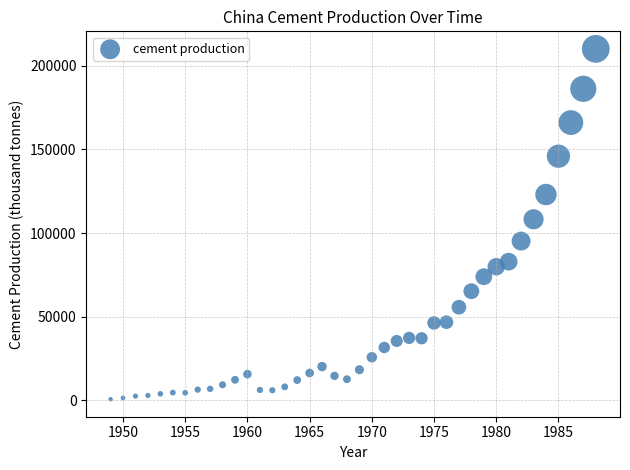

What is the range of Y values (max minus min)?

209470